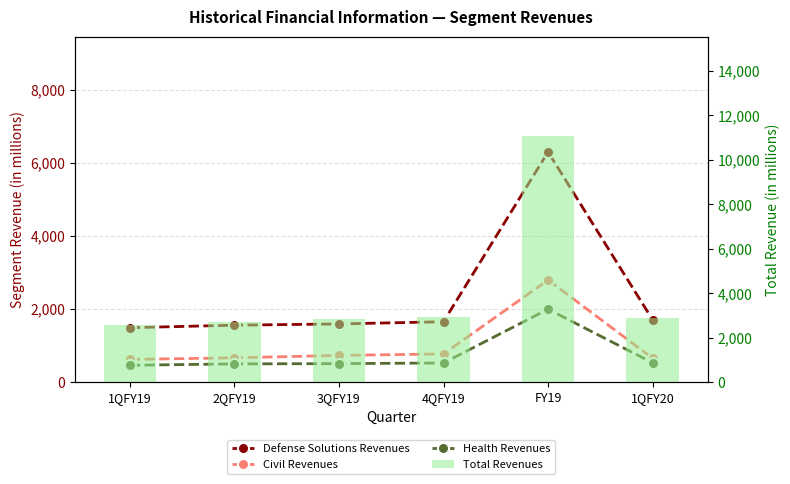

What is the label of the 5th bar from the right?

2QFY19